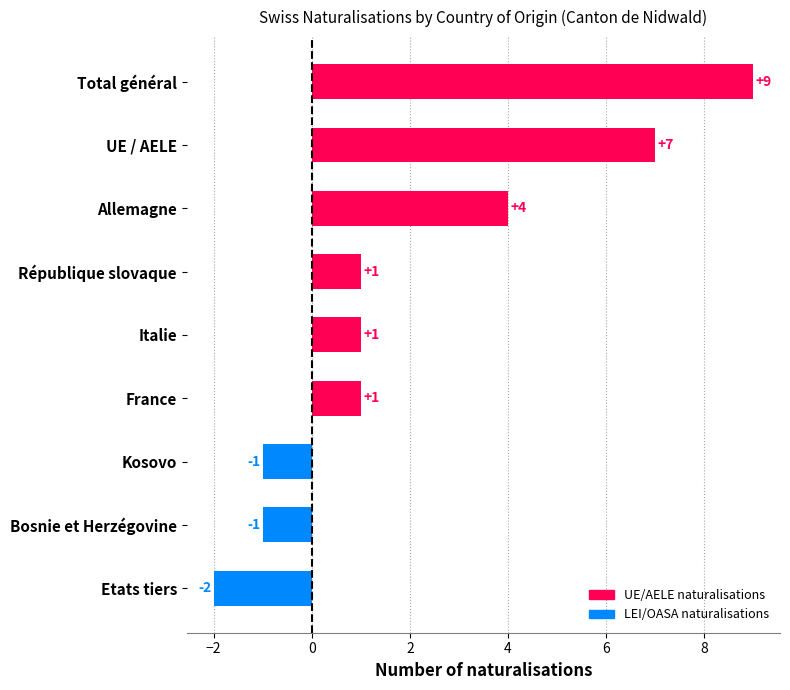

Between République slovaque and Bosnie et Herzégovine, which is larger?

République slovaque